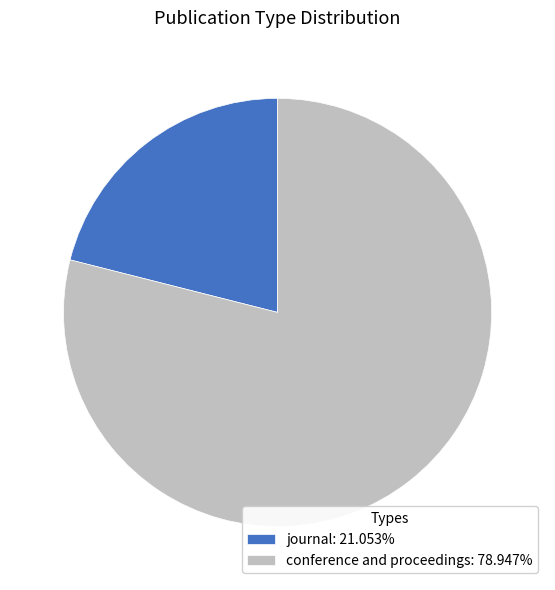

Combined, do journal: 21.053% and conference and proceedings: 78.947% account for over 50%?

Yes